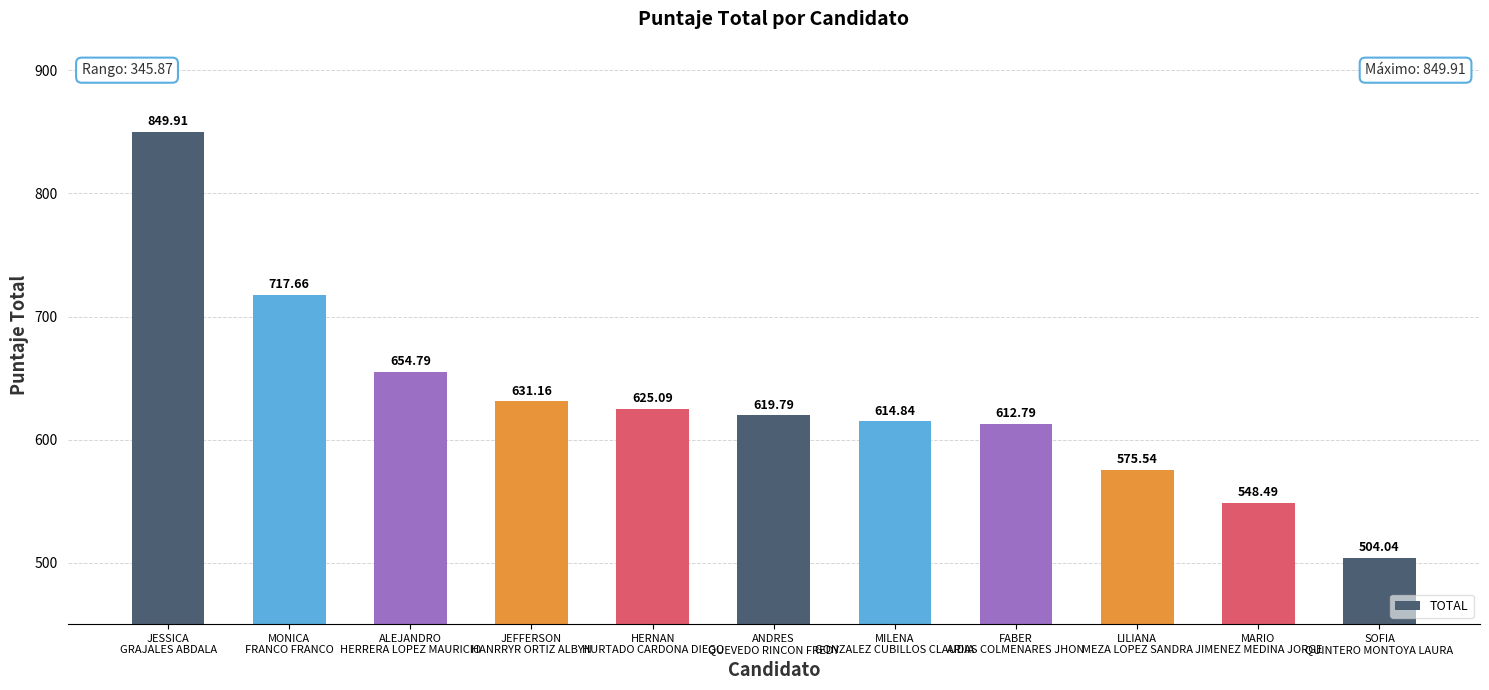

How many values are below 619?

5